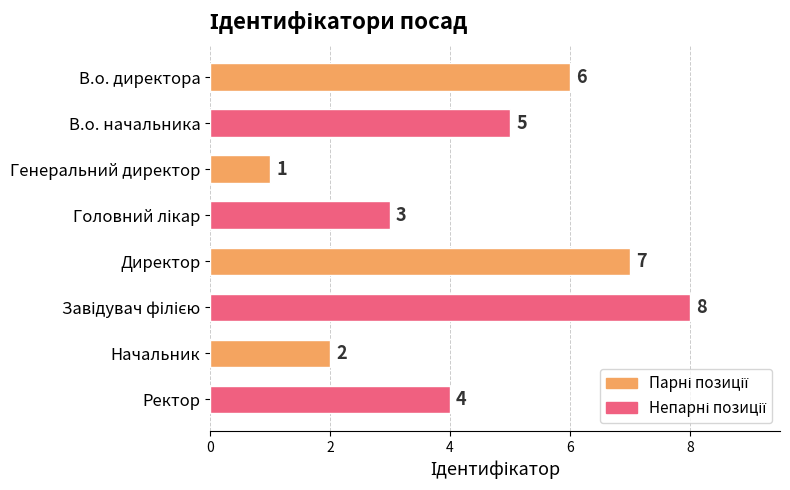

How many values are below 5?

4